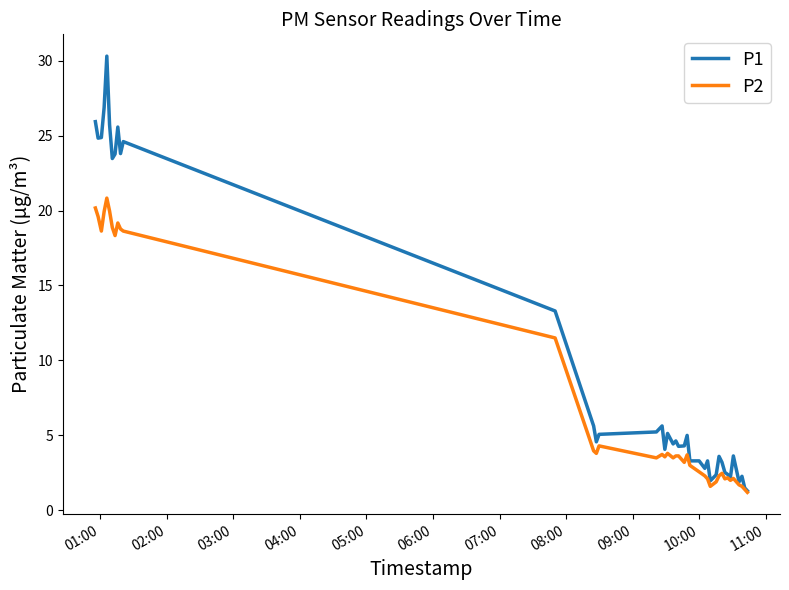

What is the minimum value shown in the chart?

1.2